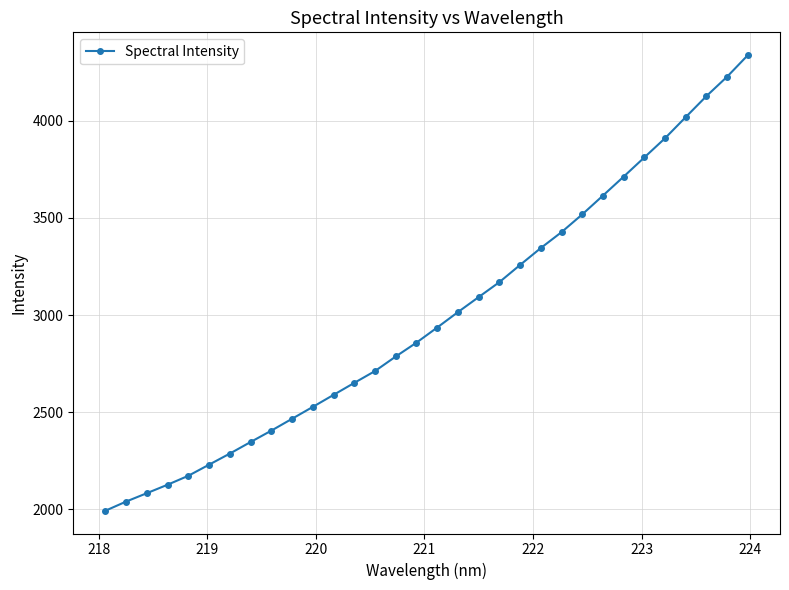

What is the difference between the maximum and second lowest values?

2298.0